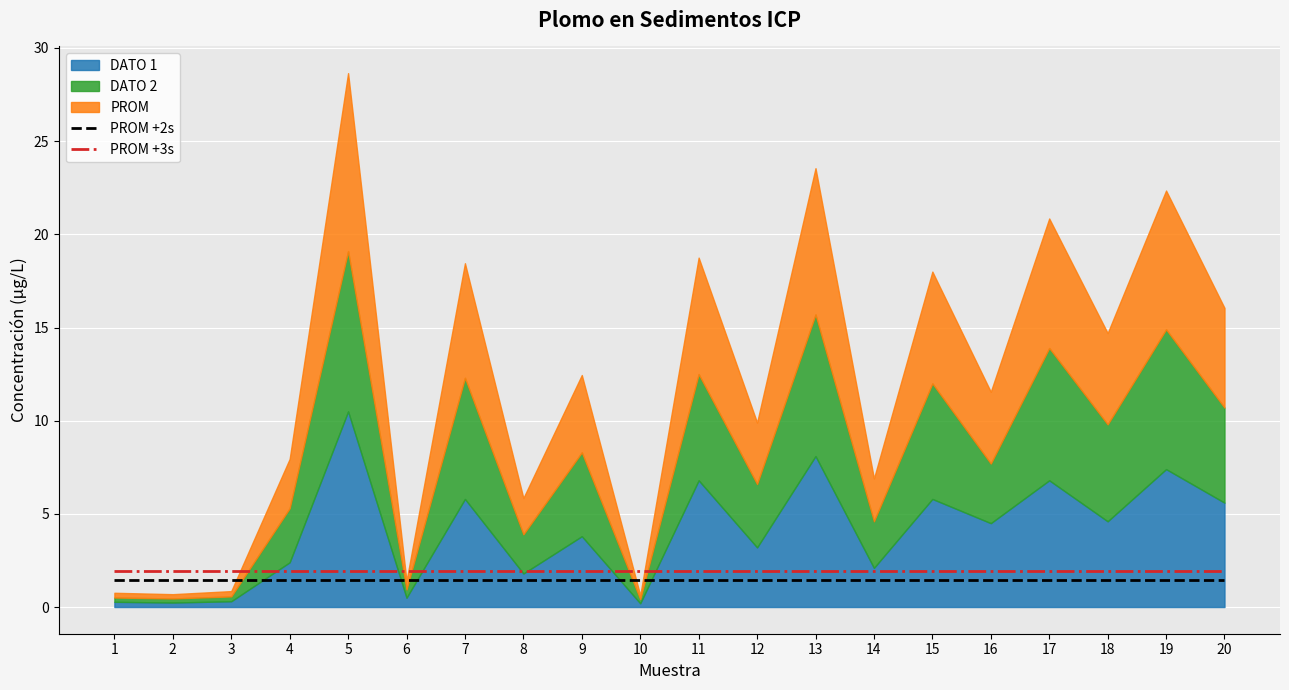

True or false: PROM +3s has more than 2 points higher than both neighbors.

False